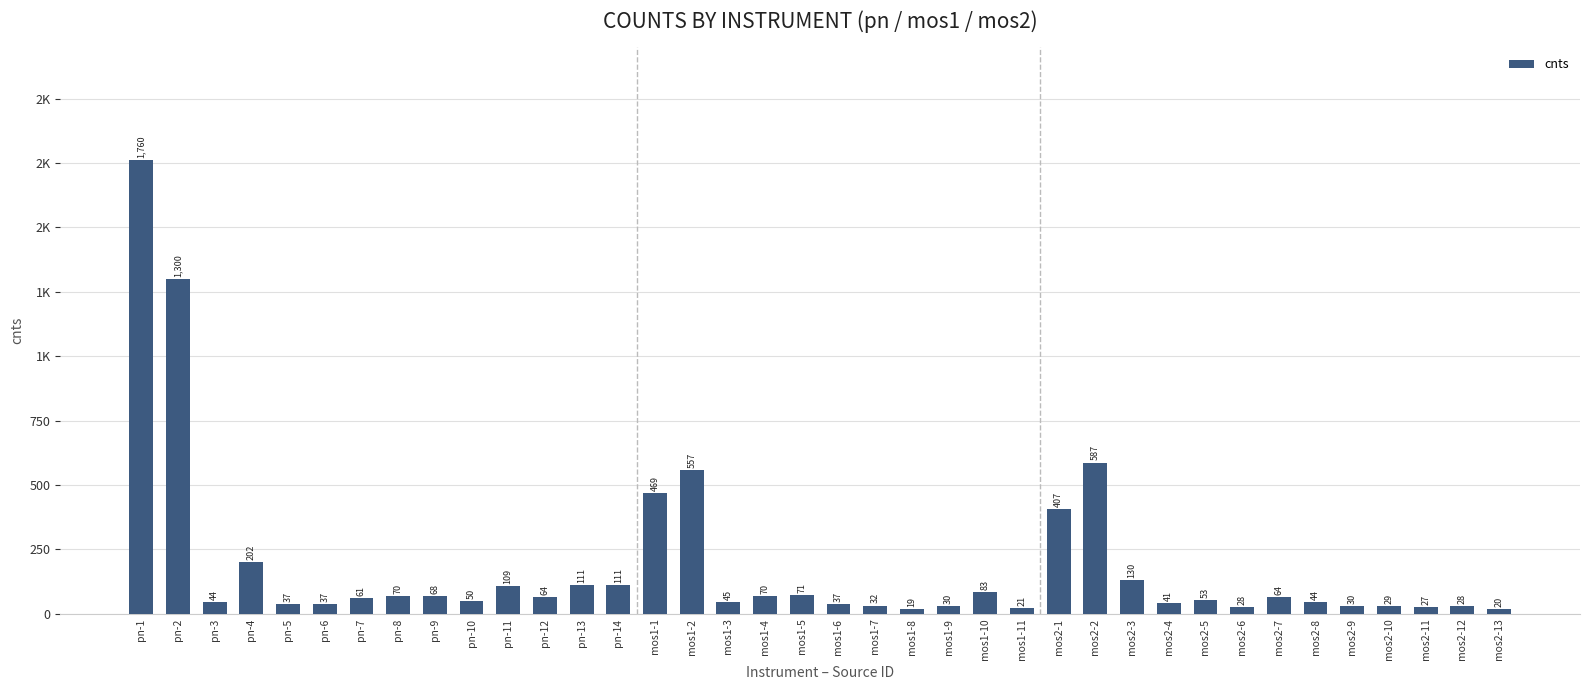

What is the greatest value displayed?

1760.4